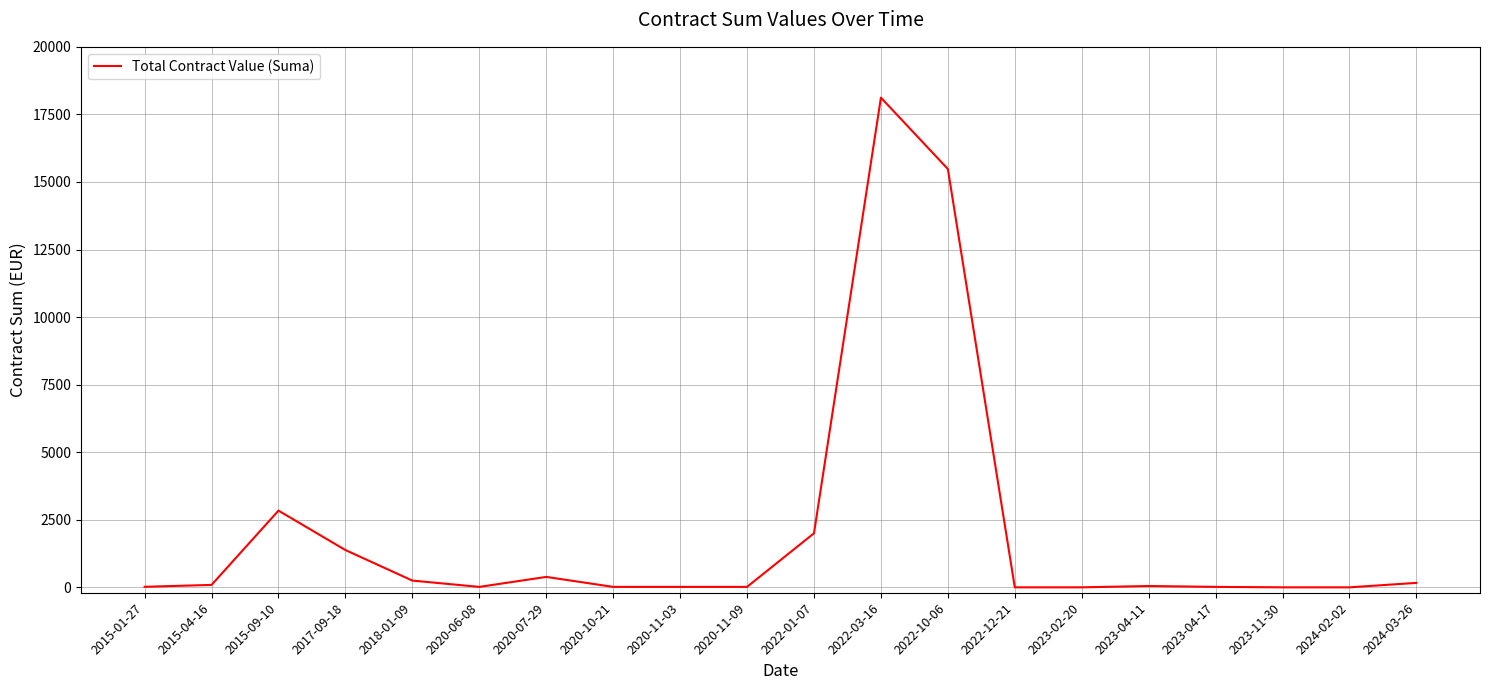

What is the greatest value displayed?

18120.0